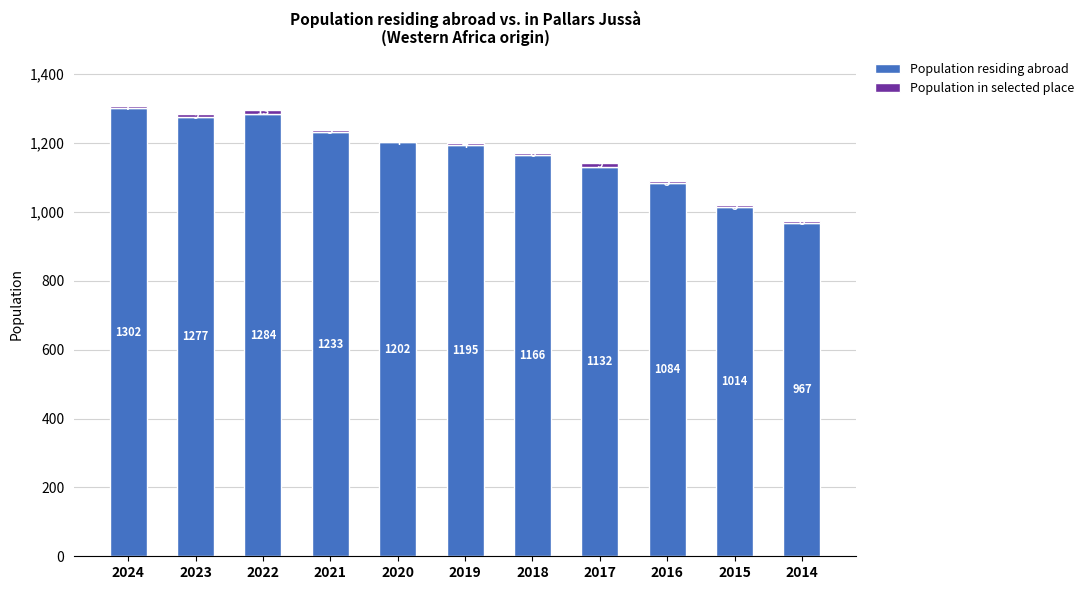

What is the total value across all series at 2015?

1019